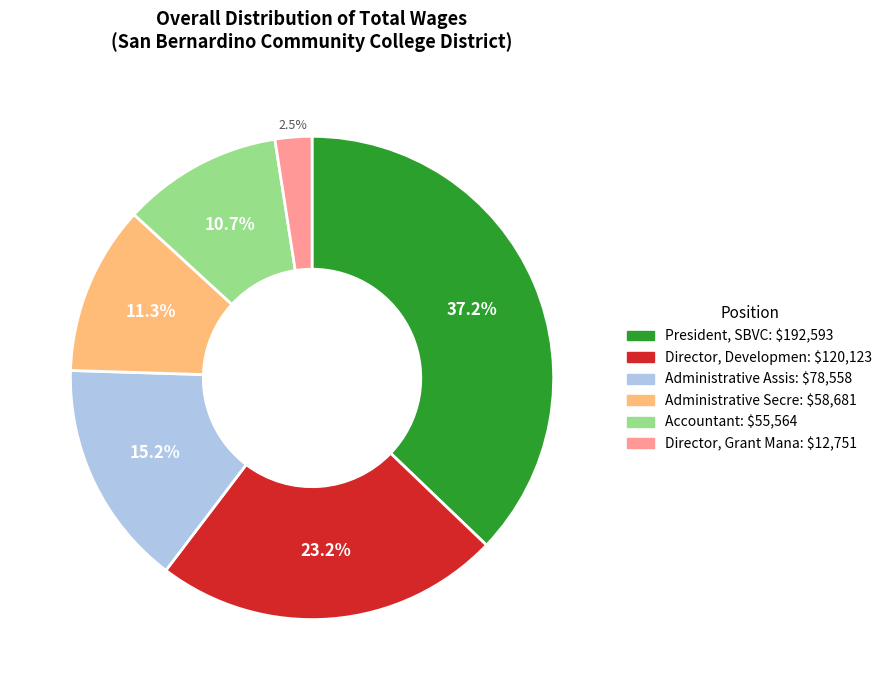

Which category has the smallest portion of the pie?

Director, Grant Mana